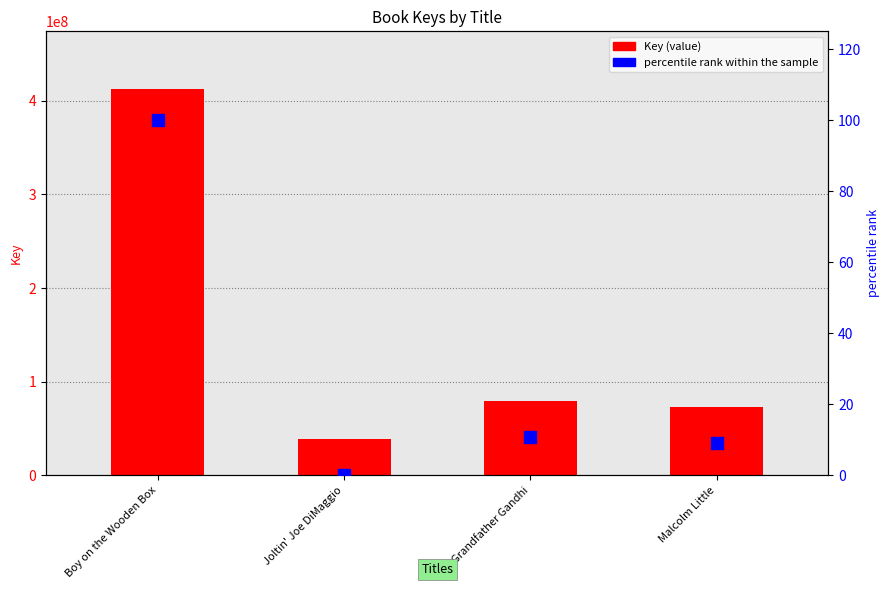

Which series reaches the maximum Y coordinate?

Key